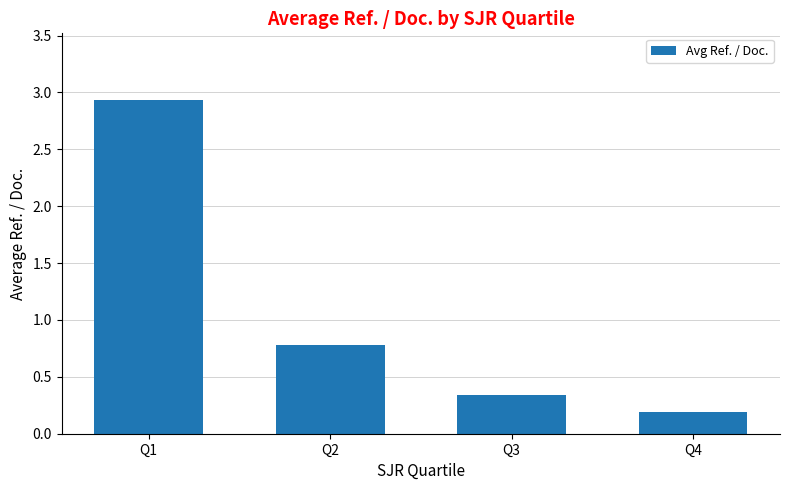

What is the difference between the values at Q1 and Q2?

2.2